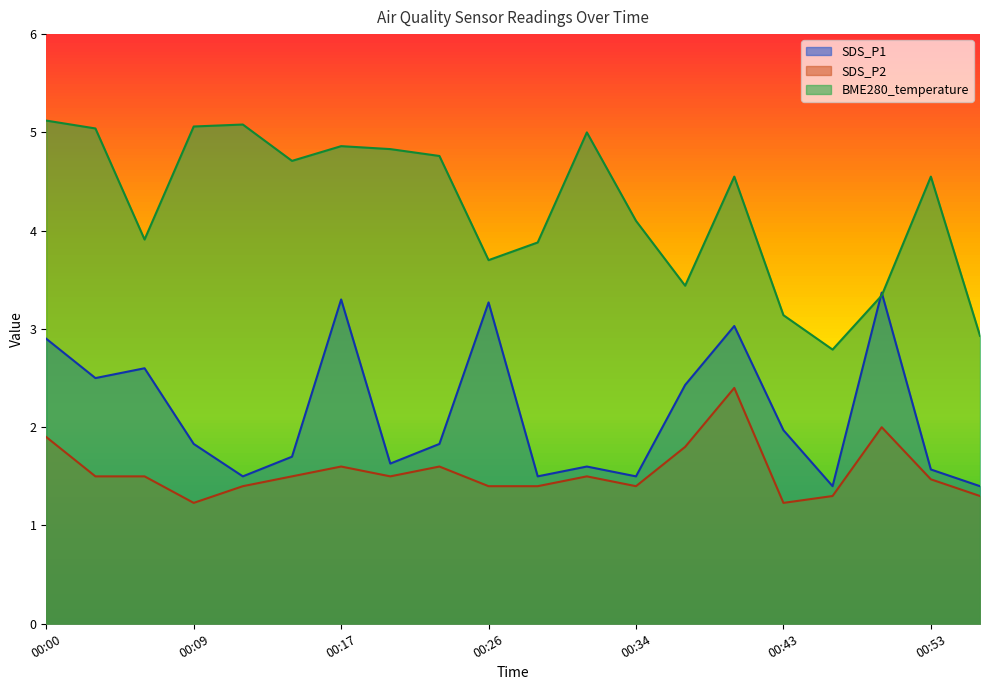

What is the value of the BME280_temperature point at the 2nd from the left?

5.0